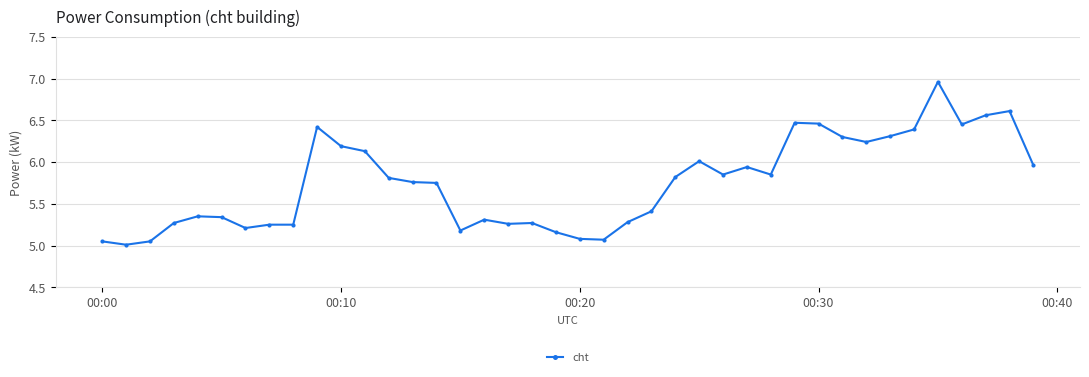

True or false: the data has more than 0 interior local peaks.

True